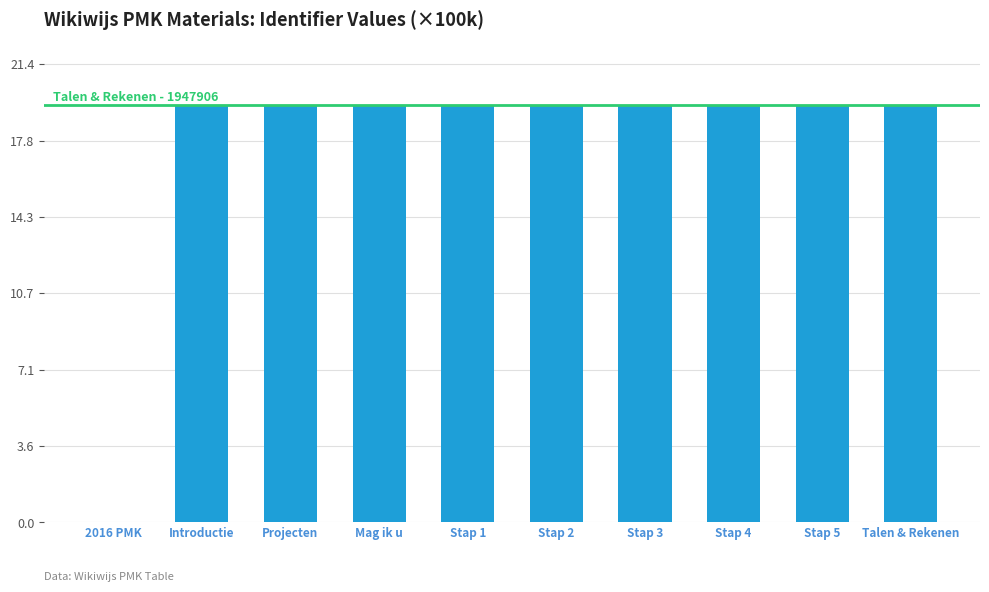

How many distinct data groups are displayed?

1